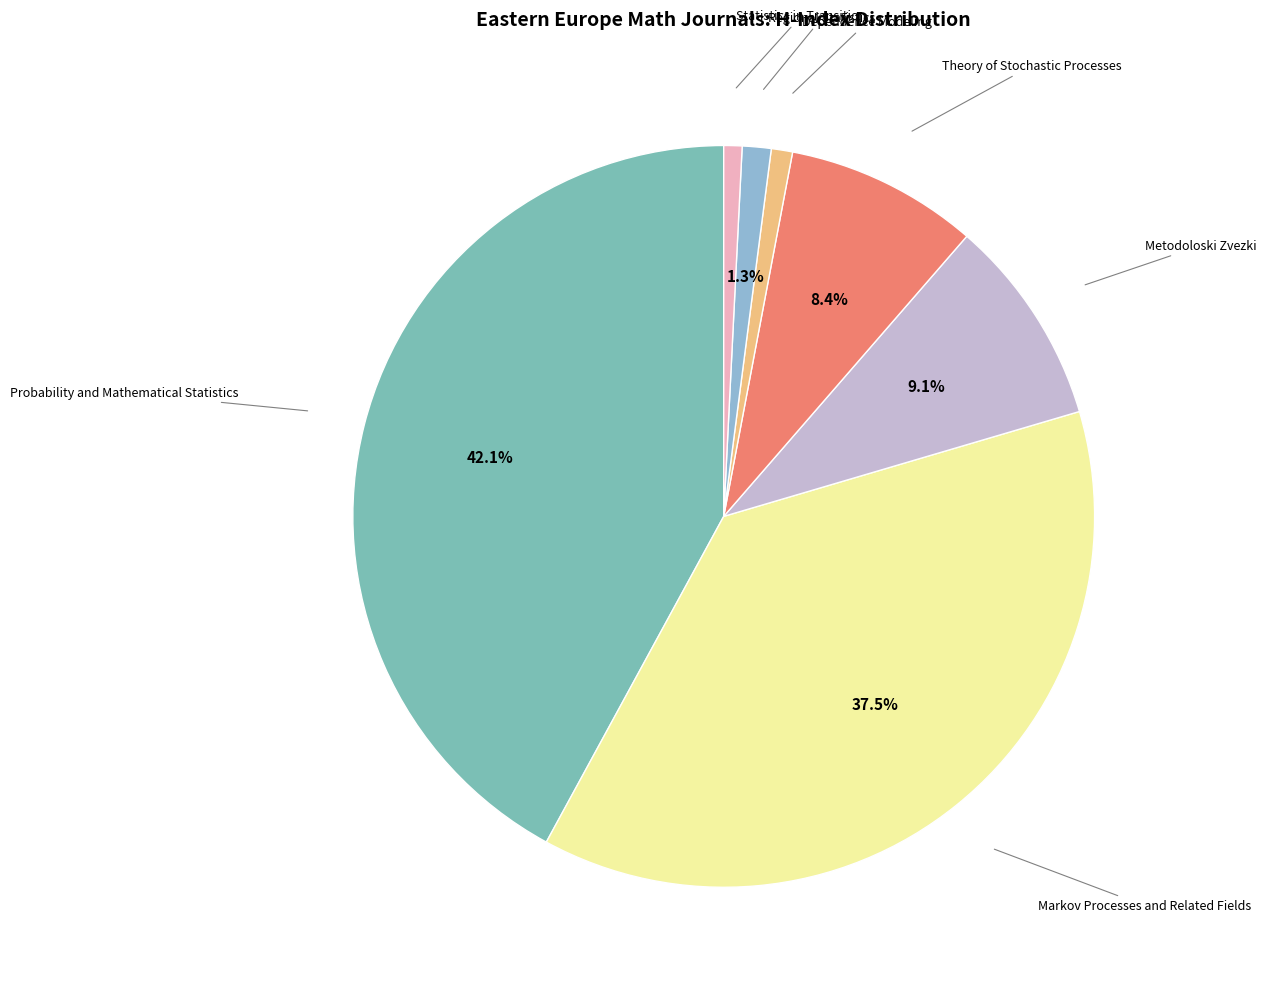

Which category has the biggest portion of the pie?

Probability and Mathematical Statistics